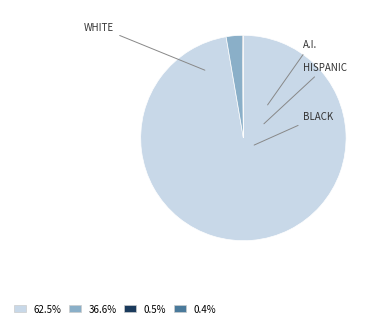

Is there any slice that represents more than half of the pie?

Yes